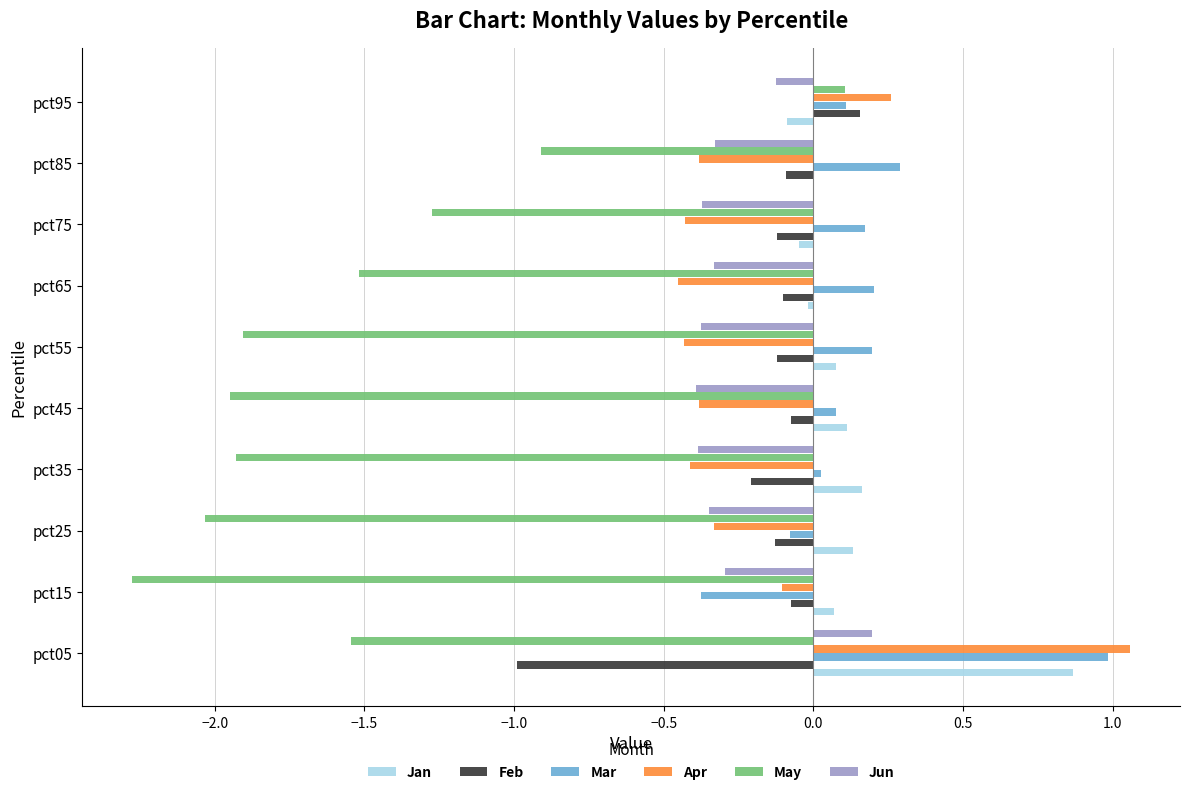

Which series changed the most between pct05 and pct45?

Apr